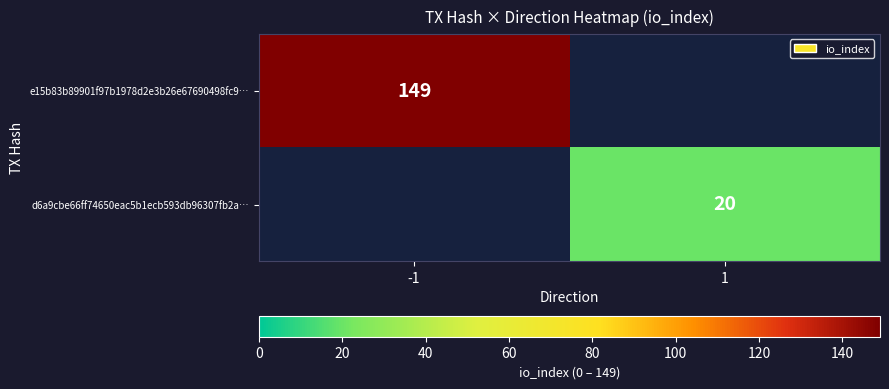

What is the maximum value shown in the chart?

149.0